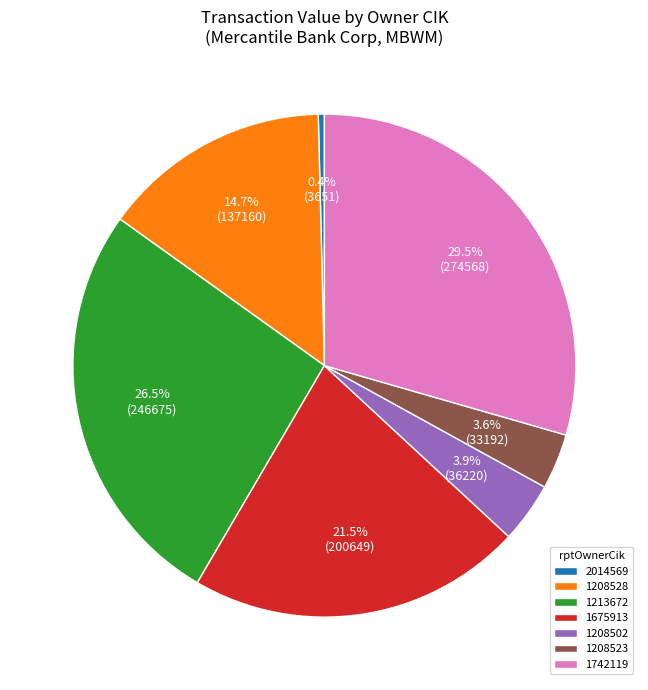

Is there a majority slice in this chart?

No